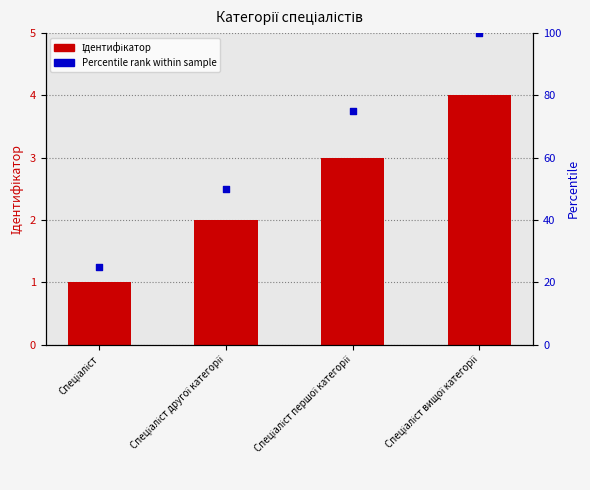

At how many categories does at least one series exceed 20?

4